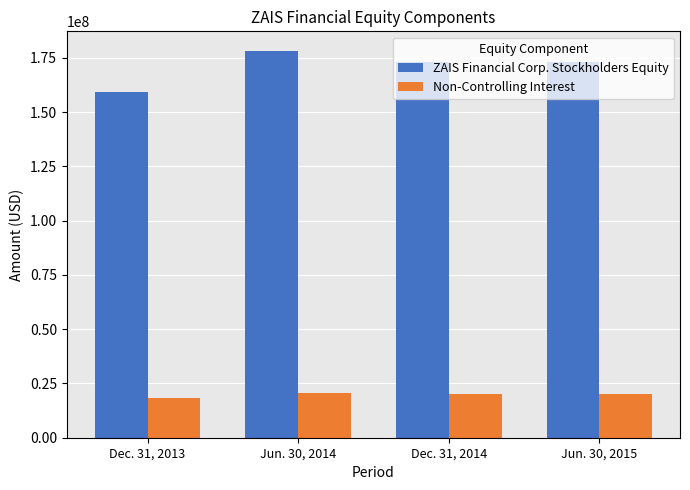

List the labels in order of Non-Controlling Interest value, smallest first.

Dec. 31, 2013, Dec. 31, 2014, Jun. 30, 2015, Jun. 30, 2014